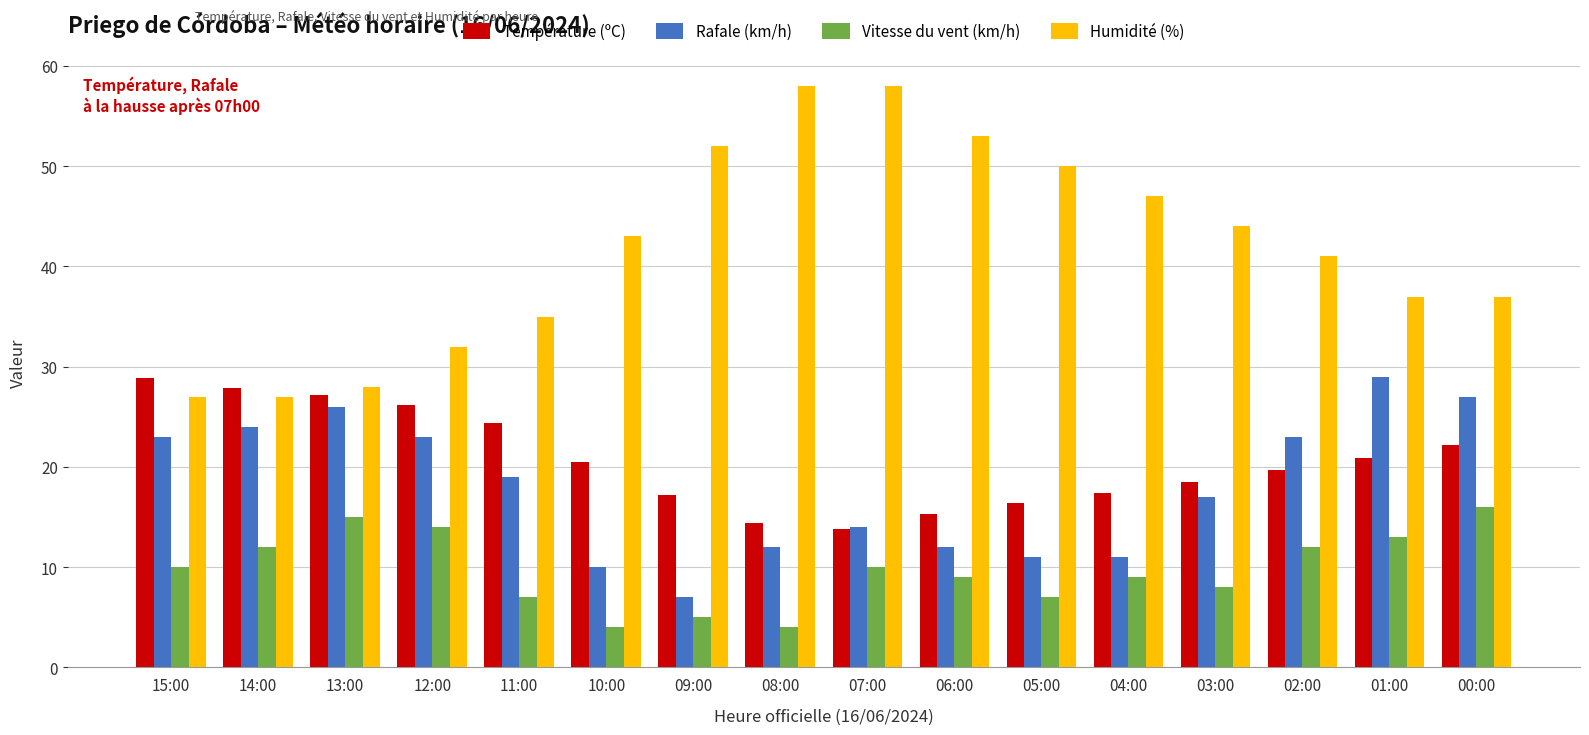

At 05:00, list the series in order from smallest to largest.

Vitesse du vent (km/h), Rafale (km/h), Température (ºC), Humidité (%)